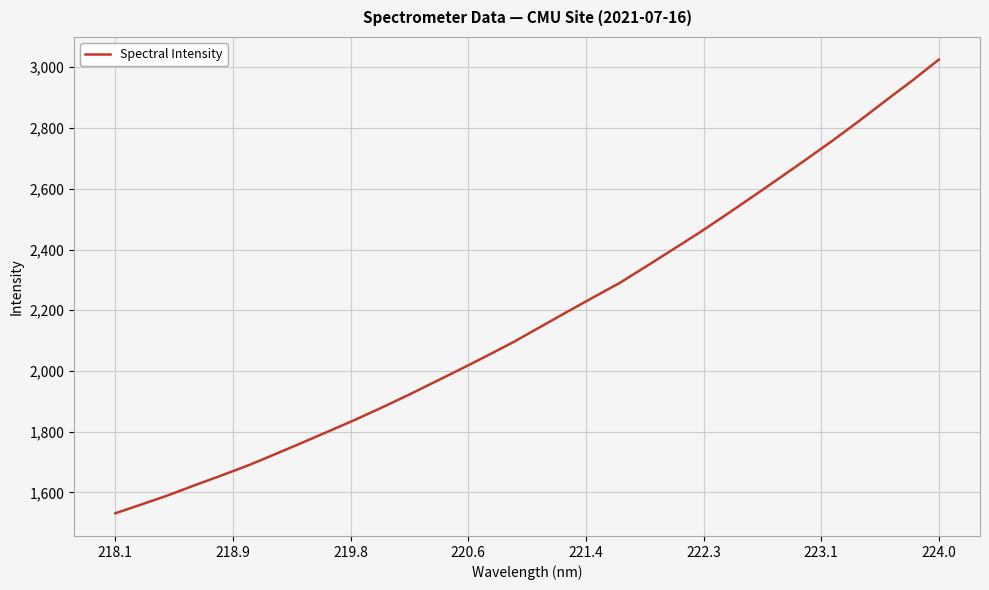

What is the difference between the maximum and minimum values?

1493.8